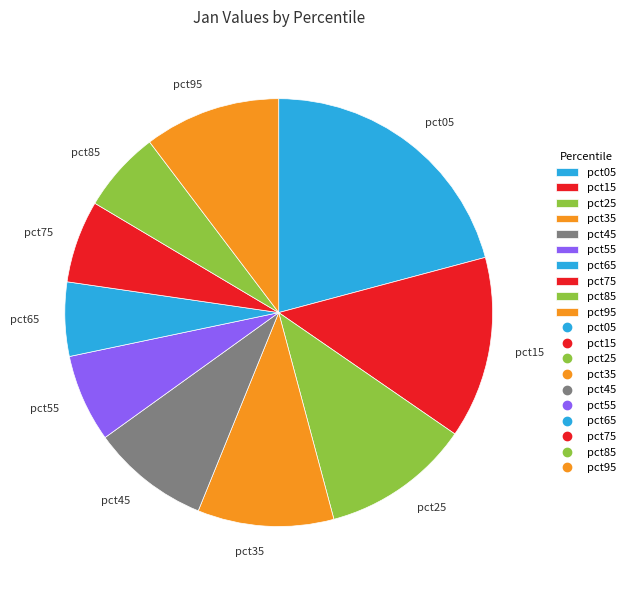

How many segments does this pie chart have?

10